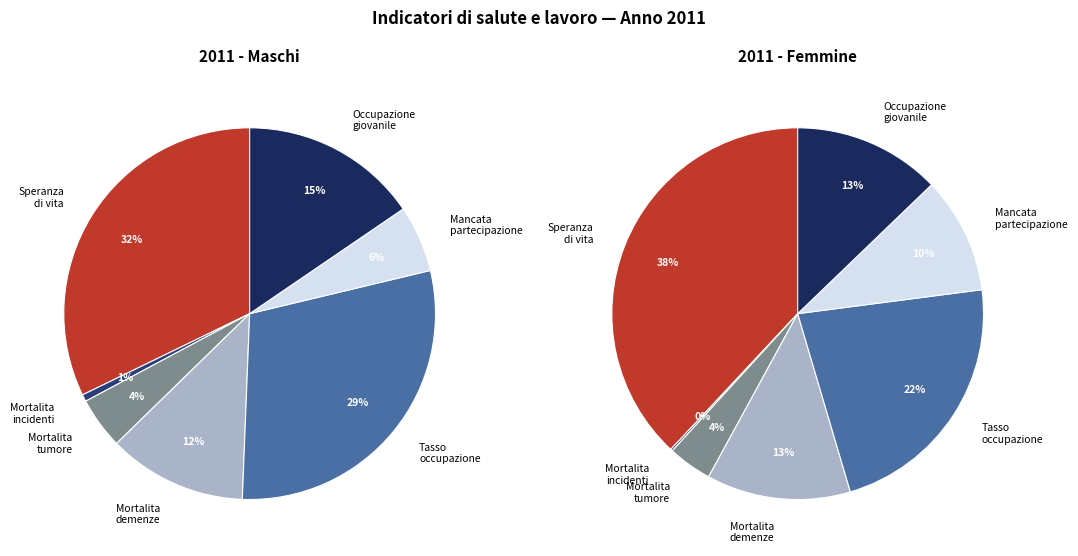

What portion of the pie excludes values_maschi?

67.8%